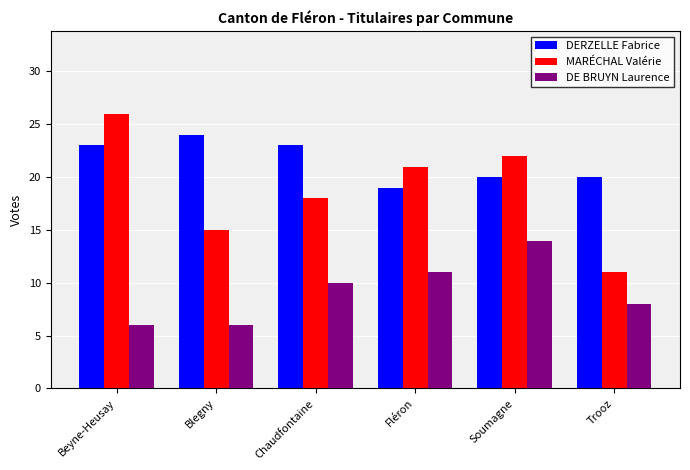

Between Blegny and Soumagne, which series saw the biggest shift?

DE BRUYN Laurence